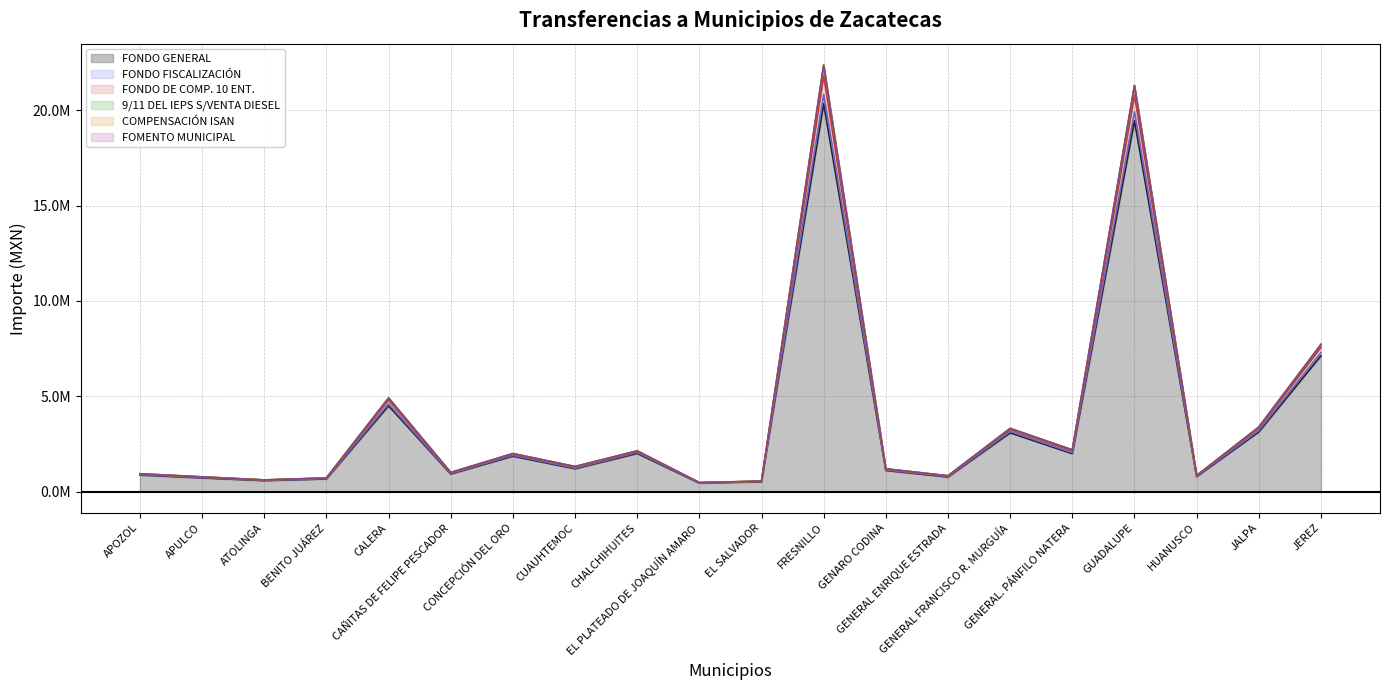

Where is COMPENSACIÓN ISAN nearest to the value 11131806?

JEREZ